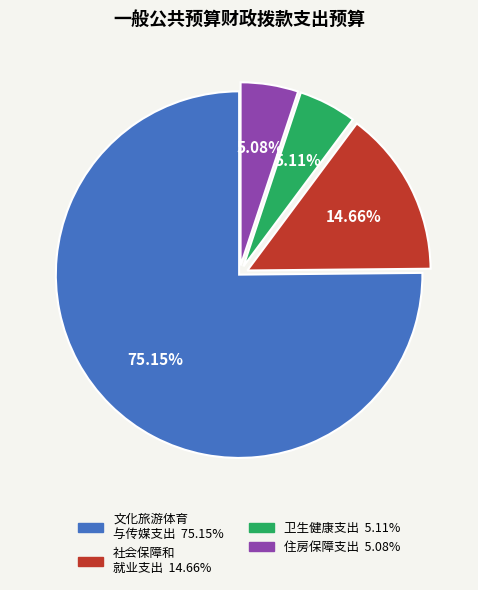

Does any single category account for the majority?

Yes